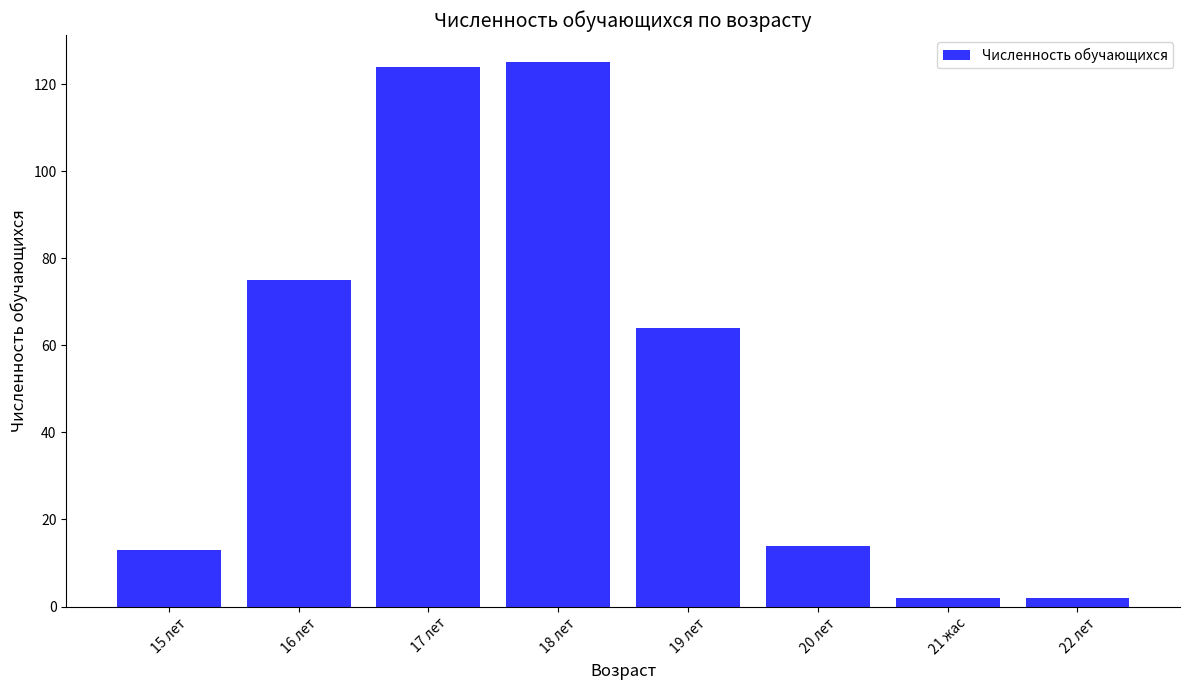

True or false: the data shows 42 at 16 лет.

False